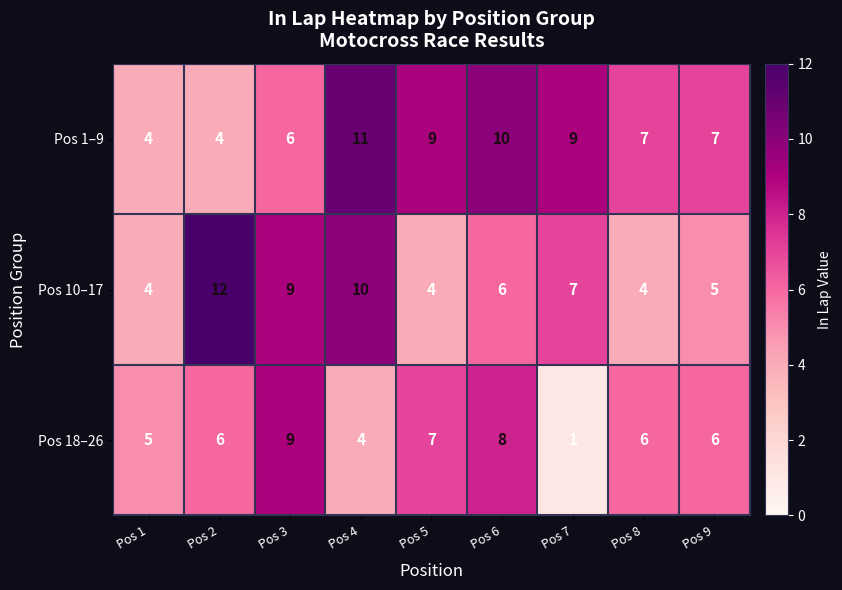

What is the difference between the maximum and second lowest values in the Pos 10–17 series?

8